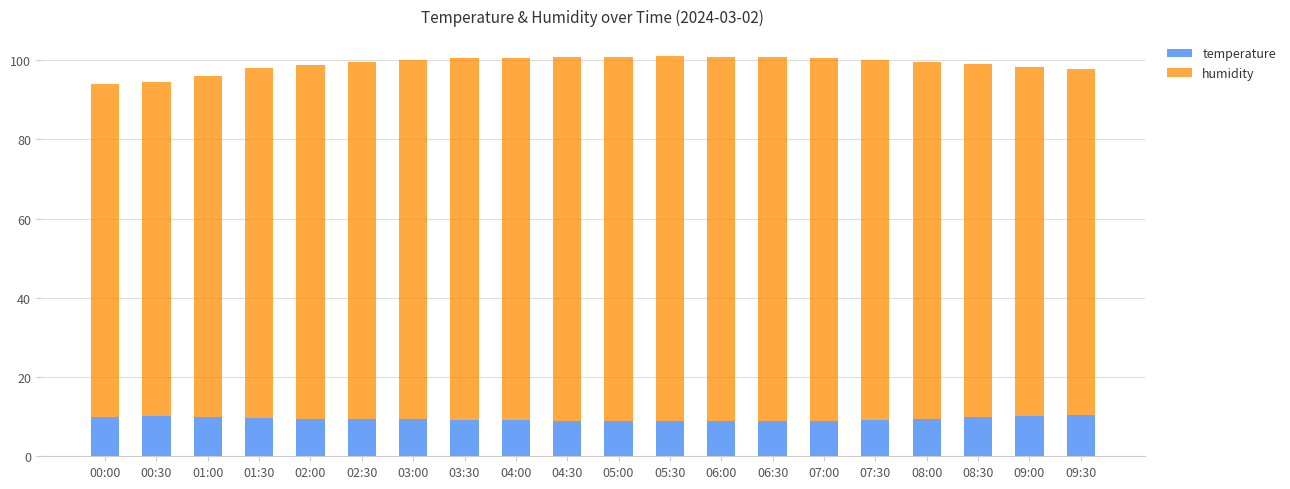

What is the total value across all series at 08:00?

99.5